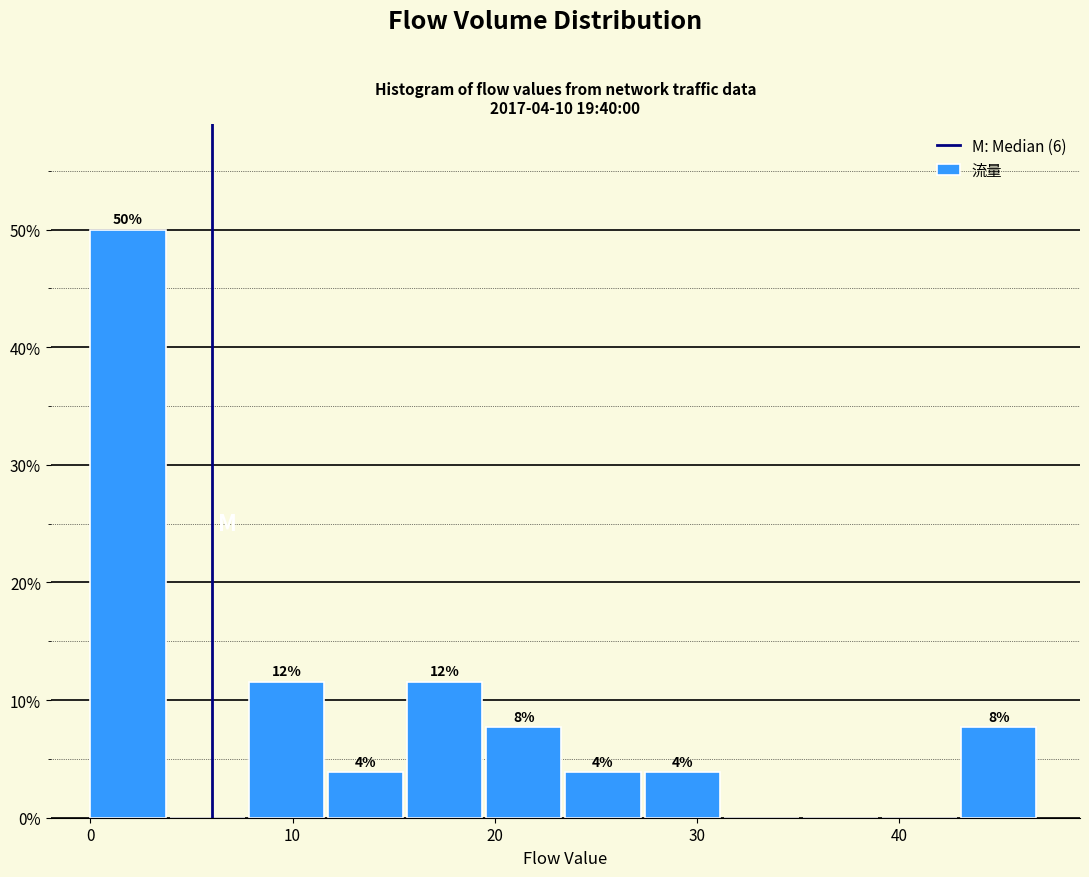

Around what value on the x-axis is the tallest bar? Give the approximate position of its centre, as read against the axis.

2